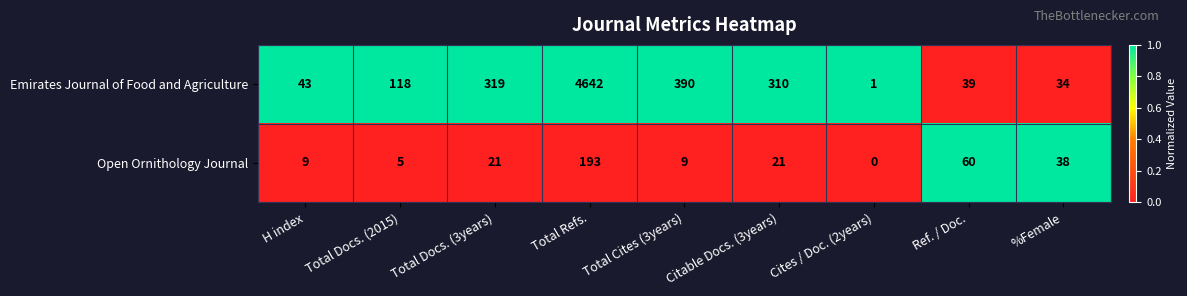

Is it true that Open Ornithology Journal equals 5 at Total Docs. (2015)?

True